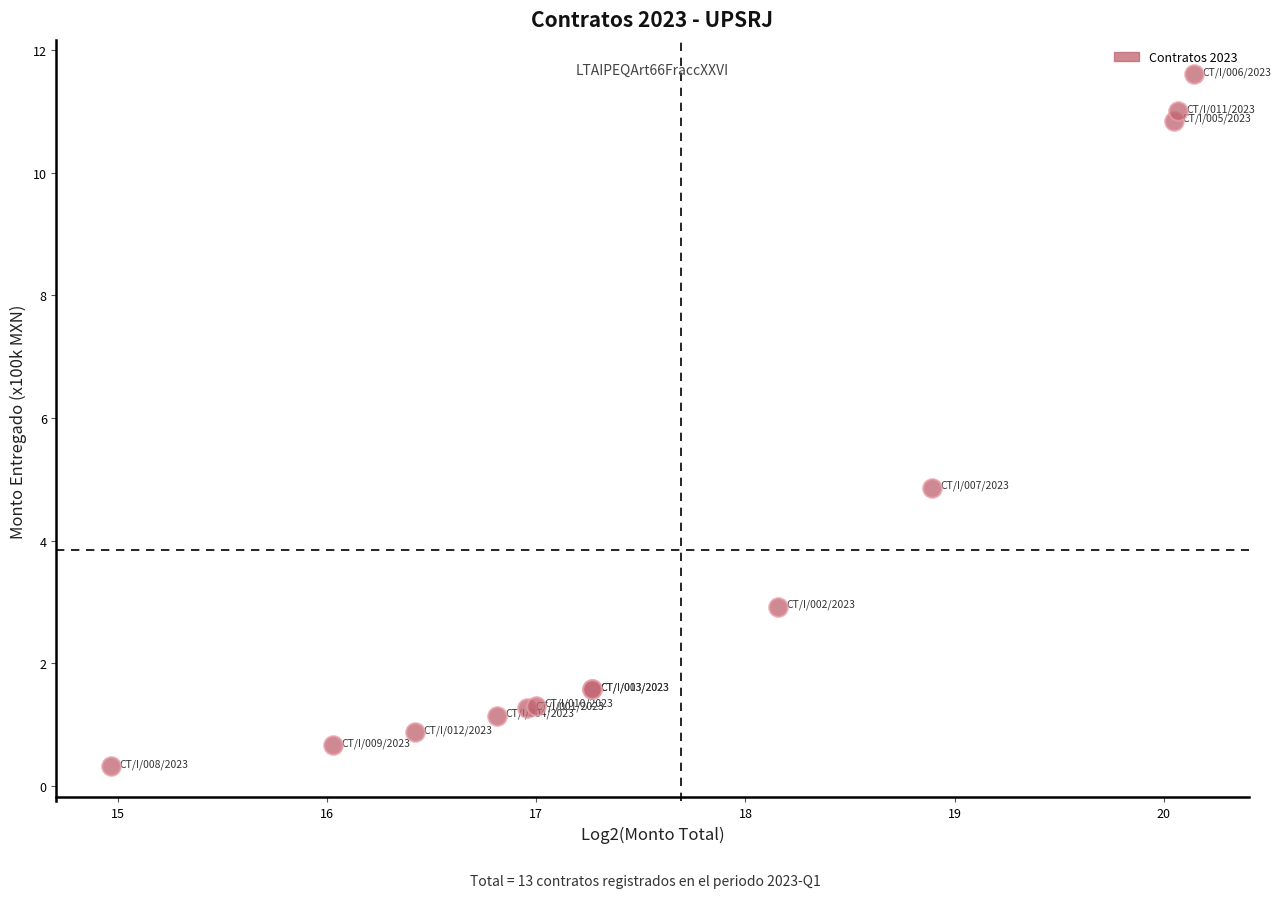

What Y value in the scatter plot is closest to 5?

4.9